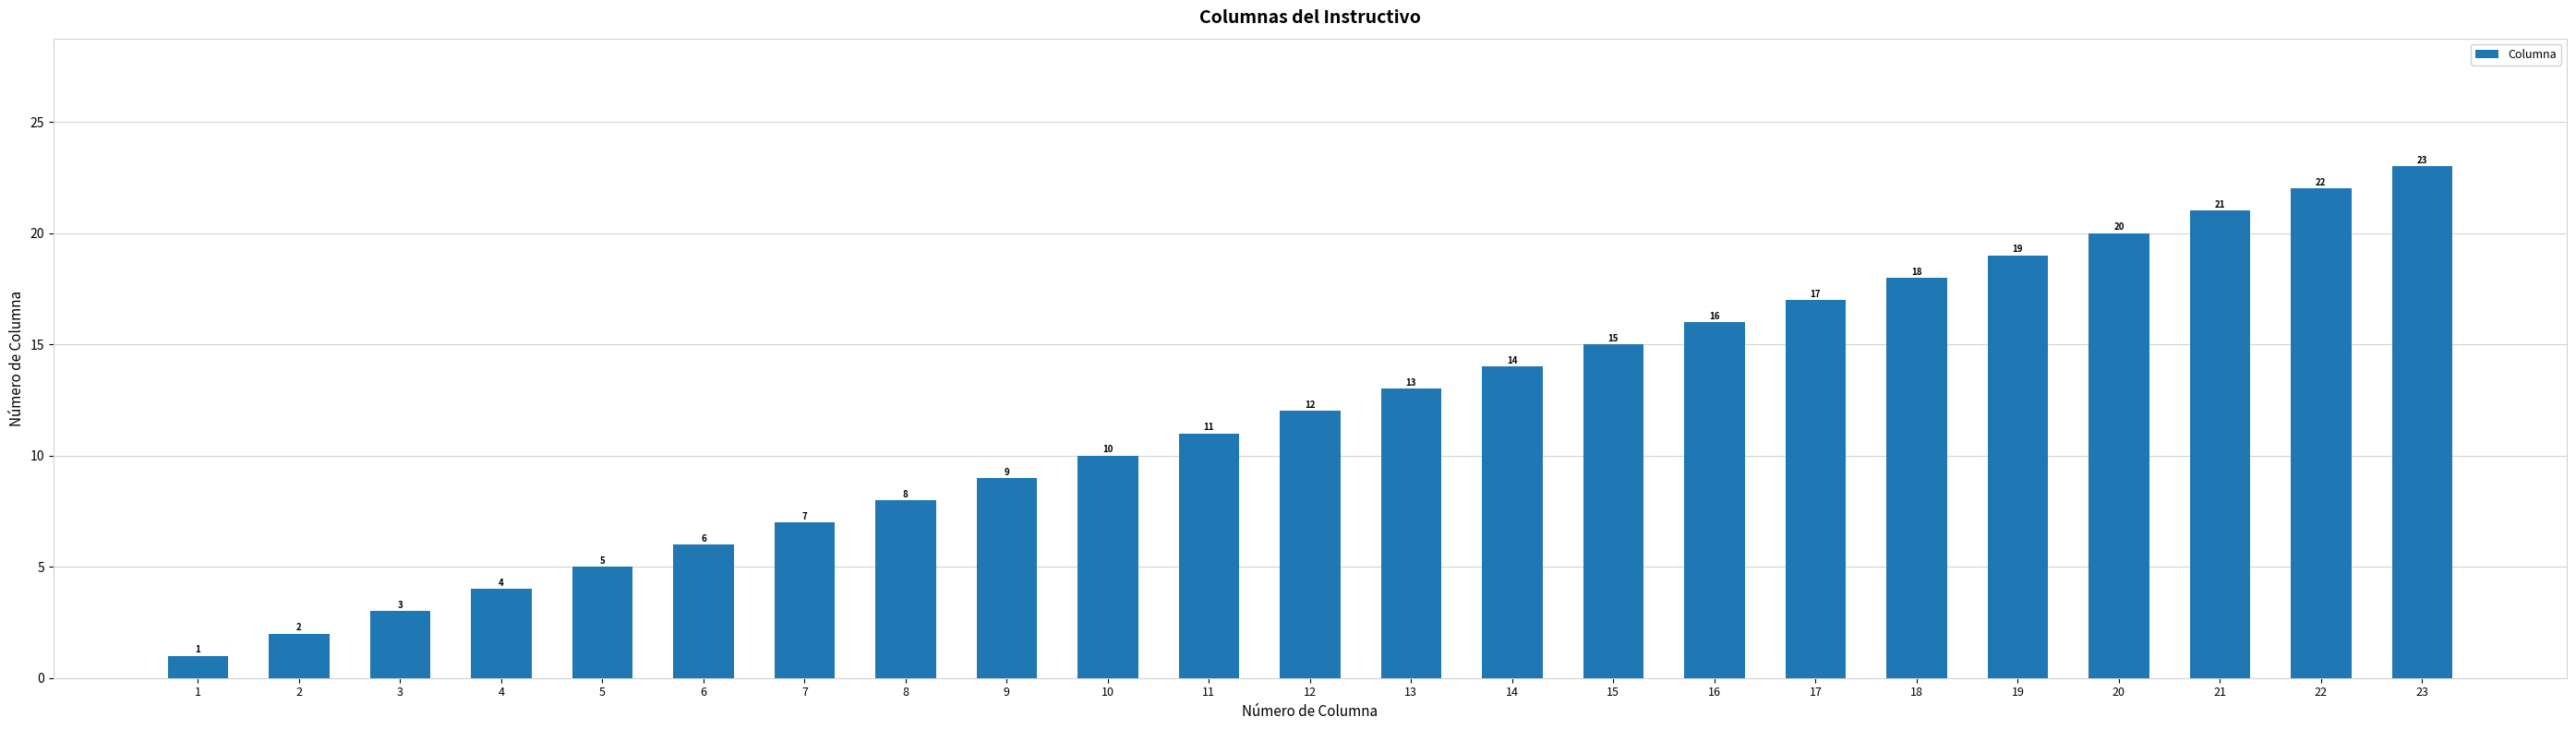

Reading left to right, transcribe all the data shown in this chart.

1	2	3	4	5	6	7	8	9	10	11	12	13	14	15	16	17	18	19	20	21	22	23